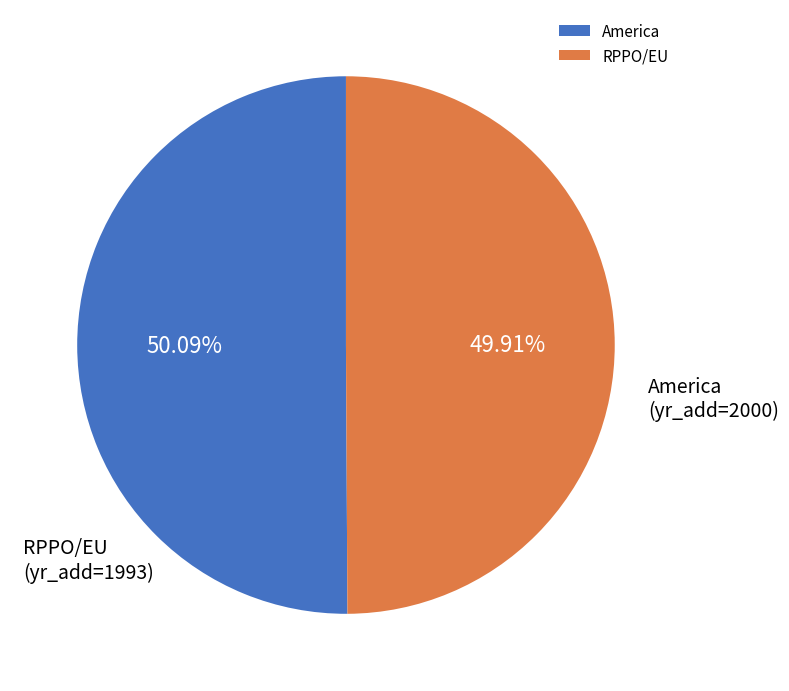

Is there any slice that represents more than half of the pie?

Yes